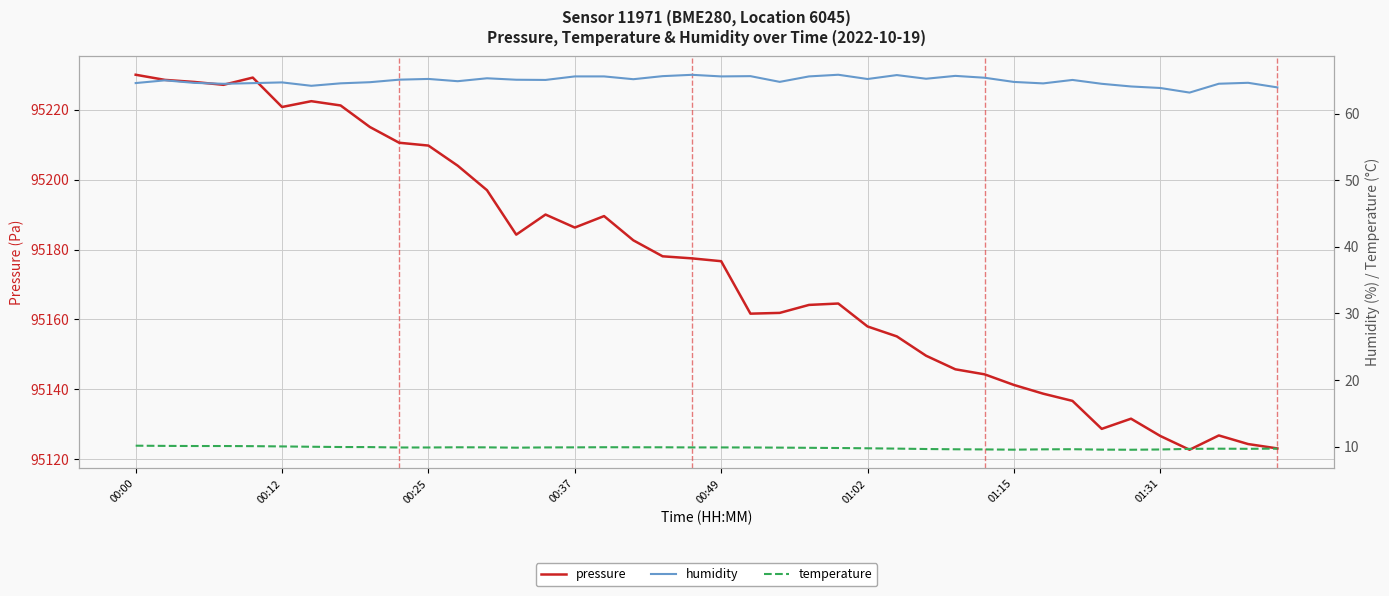

Reading left to right, transcribe all the data shown in this chart.

pressure: 95230.0	95228.5	95227.9	95227.1	95229.2	95220.8	95222.4	95221.2	95215.0	95210.5	95209.7	95204.0	95197.0	95184.2	95190.0	95186.3	95189.6	95182.6	95178.1	95177.5	95176.7	95161.7	95161.9	95164.2	95164.6	95158.0	95155.2	95149.6	95145.8	95144.3	95141.3	95138.8	95136.7	95128.7	95131.6	95126.7	95122.8	95126.8	95124.4	95123.1
humidity: 64.6	65.0	64.6	64.5	64.6	64.7	64.2	64.6	64.7	65.1	65.2	64.9	65.3	65.1	65.1	65.6	65.6	65.2	65.7	65.8	65.6	65.7	64.8	65.6	65.9	65.2	65.8	65.3	65.7	65.4	64.8	64.6	65.1	64.5	64.1	63.9	63.2	64.5	64.7	64.0
temperature: 10.1	10.1	10.1	10.1	10.1	10.0	10.0	9.9	9.9	9.9	9.9	9.9	9.9	9.8	9.9	9.9	9.9	9.9	9.9	9.9	9.9	9.9	9.8	9.8	9.8	9.7	9.7	9.6	9.6	9.6	9.5	9.6	9.6	9.5	9.5	9.6	9.7	9.7	9.7	9.7